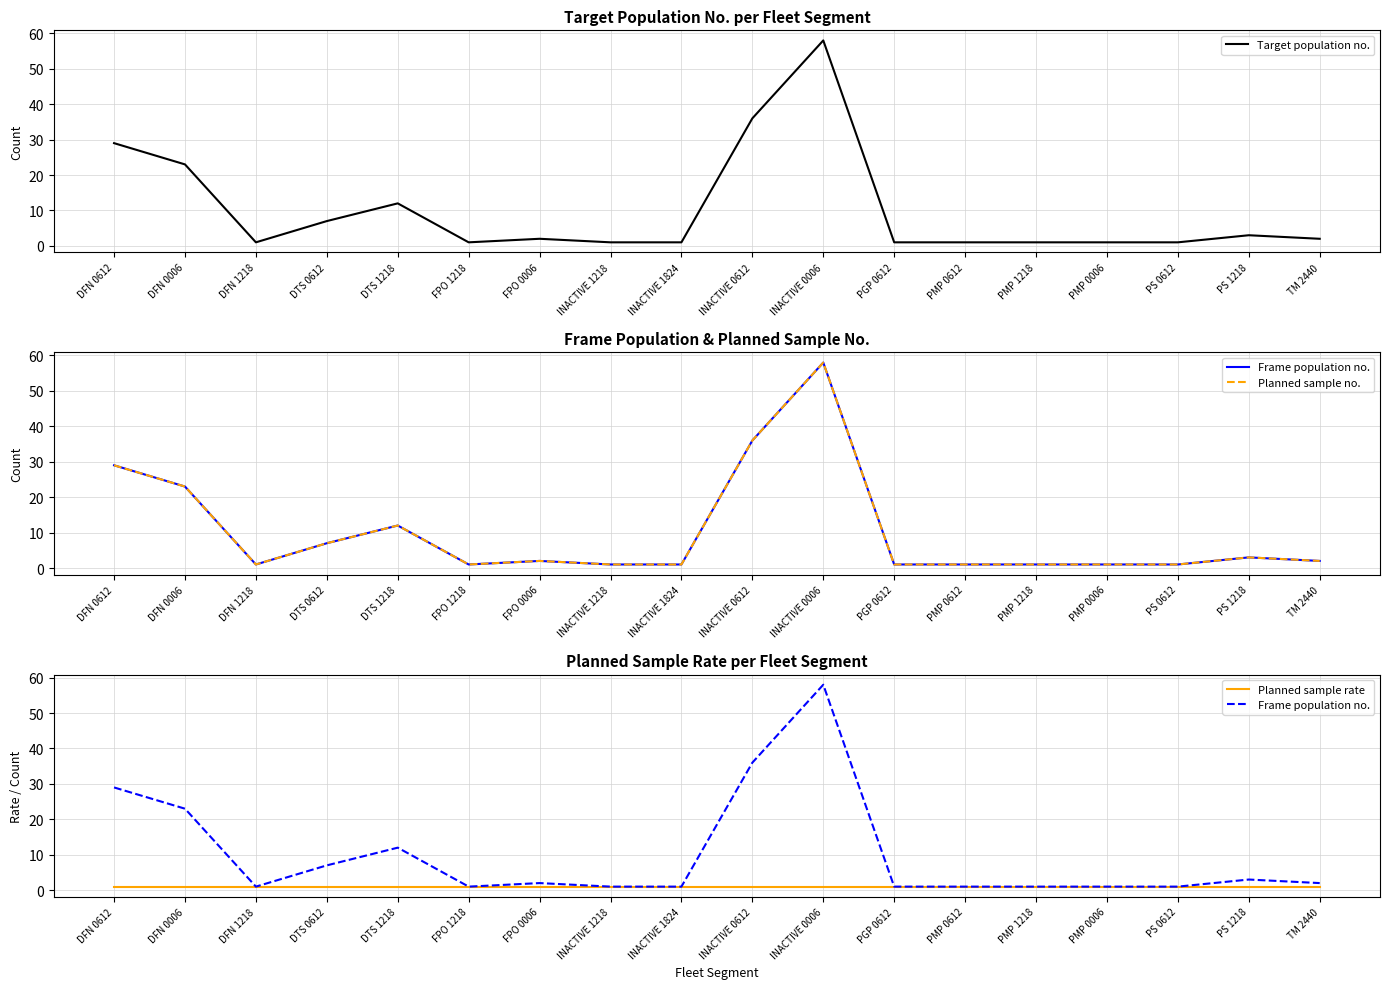

Which category has the lowest value in the Planned sample no. series?

DFN 1218